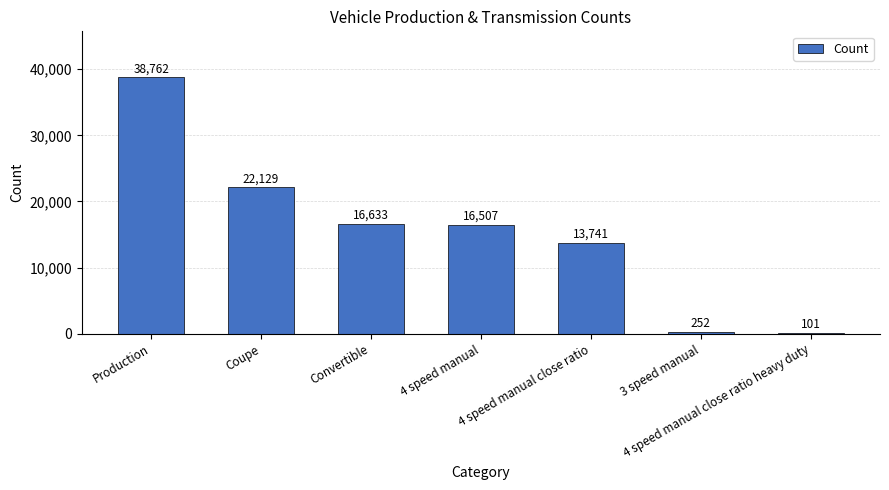

What is the maximum value shown in the chart?

38762